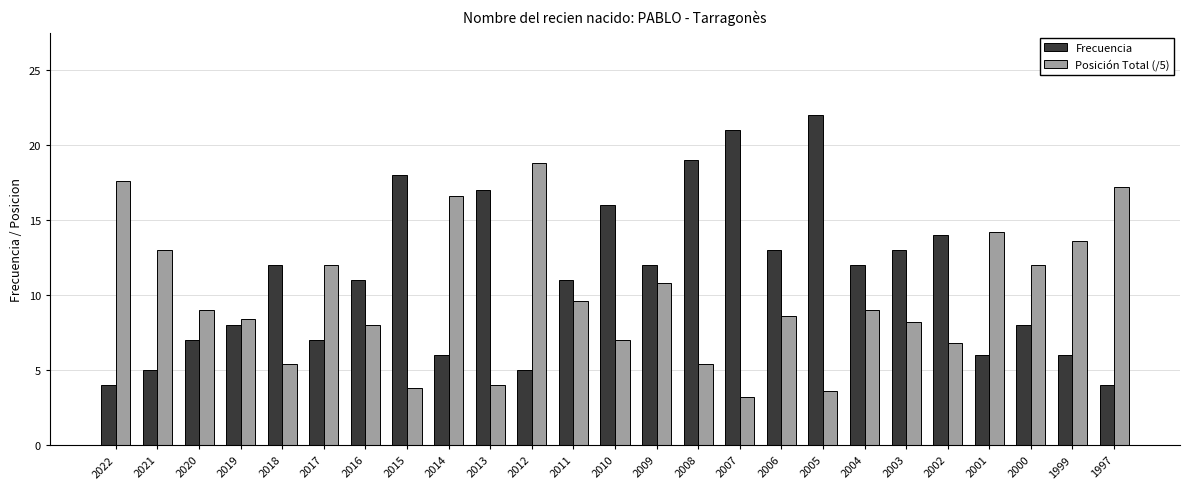

What is the difference between the second highest and minimum values in the Frecuencia series?

17.0